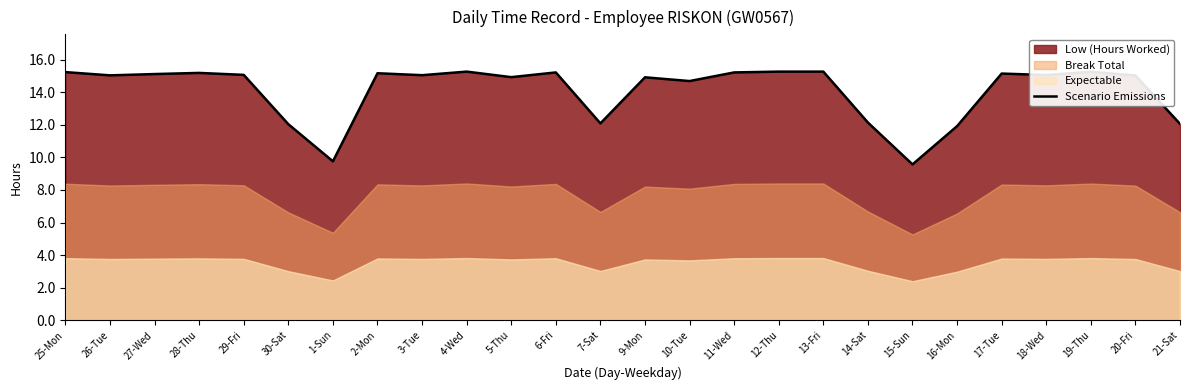

List the labels in order of value, smallest first.

15-Sun, 1-Sun, 16-Mon, 30-Sat, 21-Sat, 7-Sat, 14-Sat, 10-Tue, 9-Mon, 5-Thu, 20-Fri, 26-Tue, 3-Tue, 18-Wed, 29-Fri, 27-Wed, 17-Tue, 2-Mon, 28-Thu, 6-Fri, 11-Wed, 25-Mon, 19-Thu, 4-Wed, 12-Thu, 13-Fri